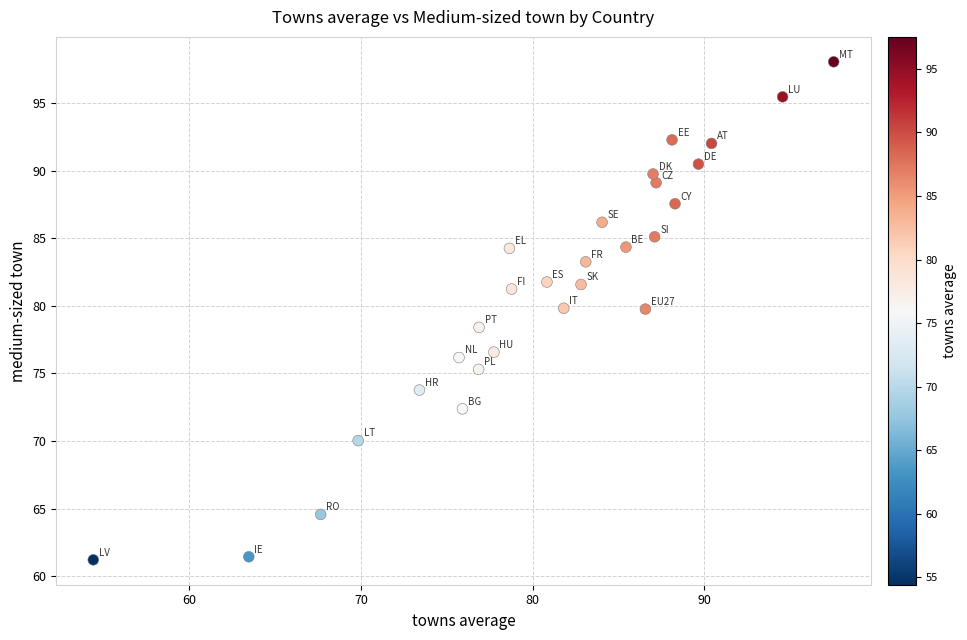

What is the range of X values (max minus min)?

43.1